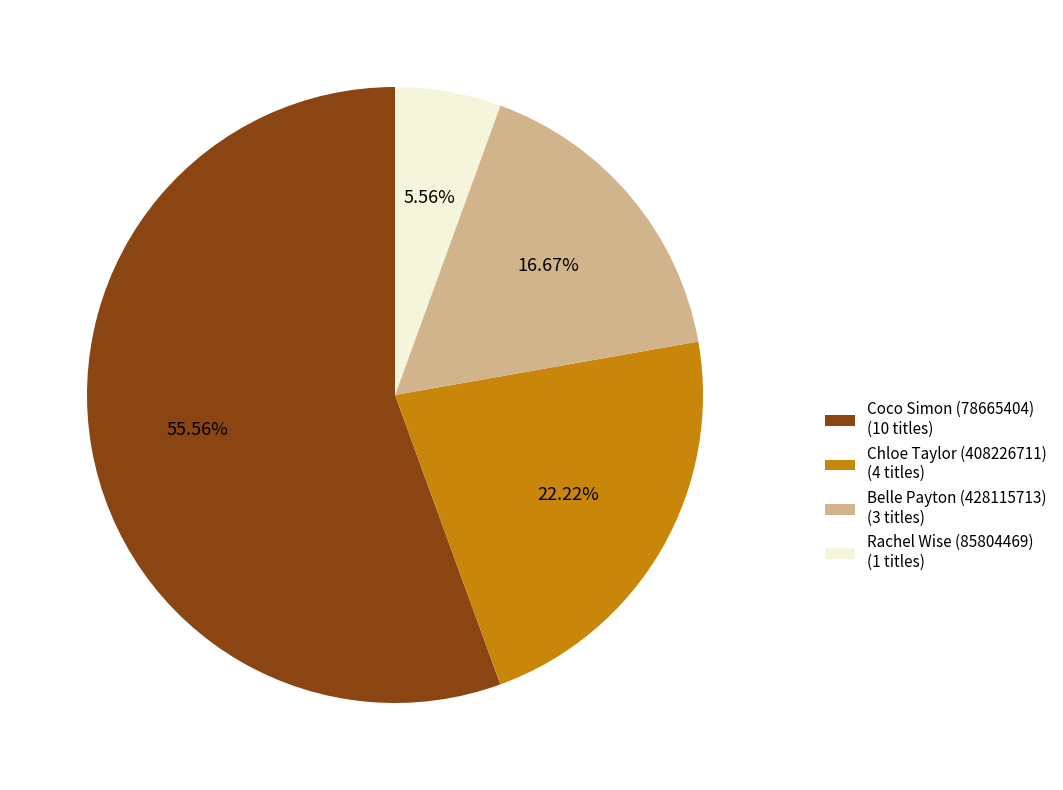

True or false: Rachel Wise (85804469) accounts for 1% of the total.

False